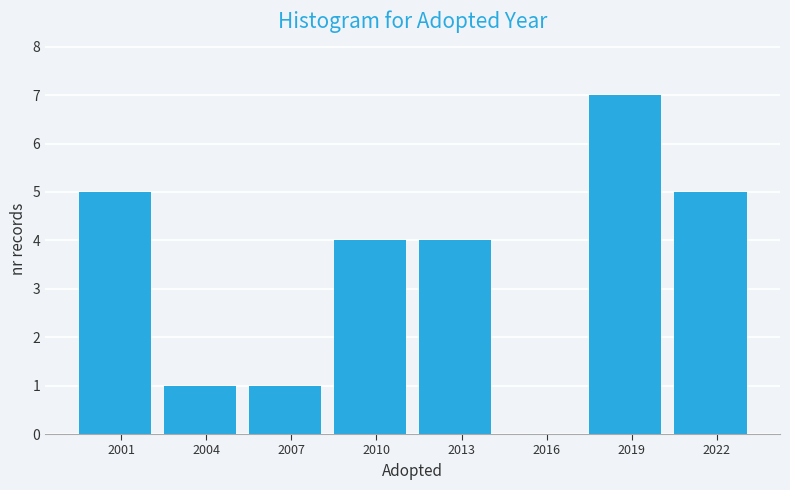

Reading left to right, what are all the values shown in this chart?

2001=5	2004=1	2007=1	2010=4	2013=4	2016=0	2019=7	2022=5